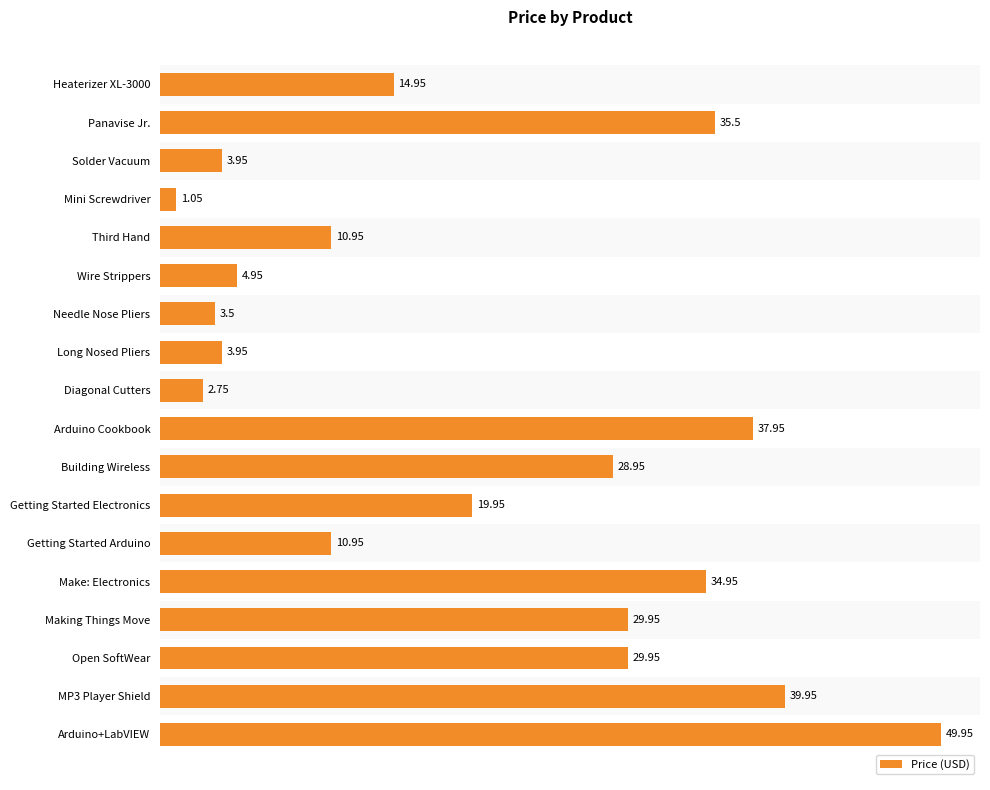

Which has a higher value, Wire Strippers or Open SoftWear?

Open SoftWear